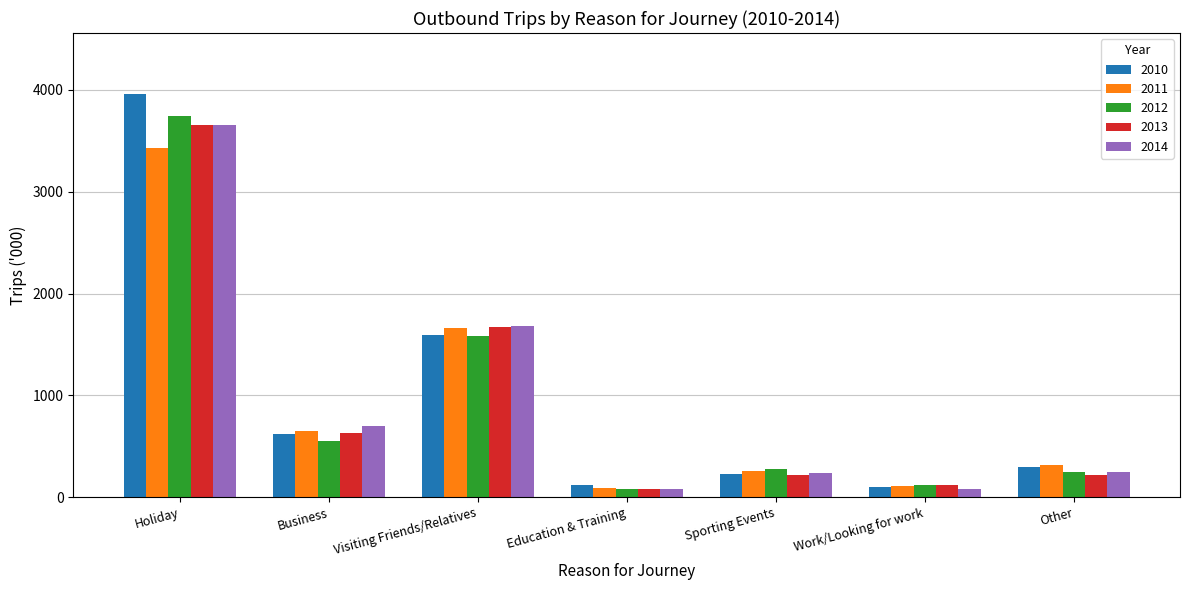

What is the difference between the maximum and minimum values in the 2012 series?

3657.5